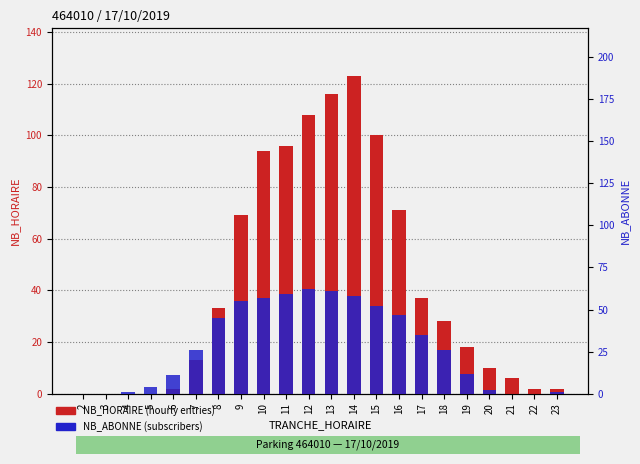

What is the value of the NB_ABONNE bar at the 10th from the left?

59